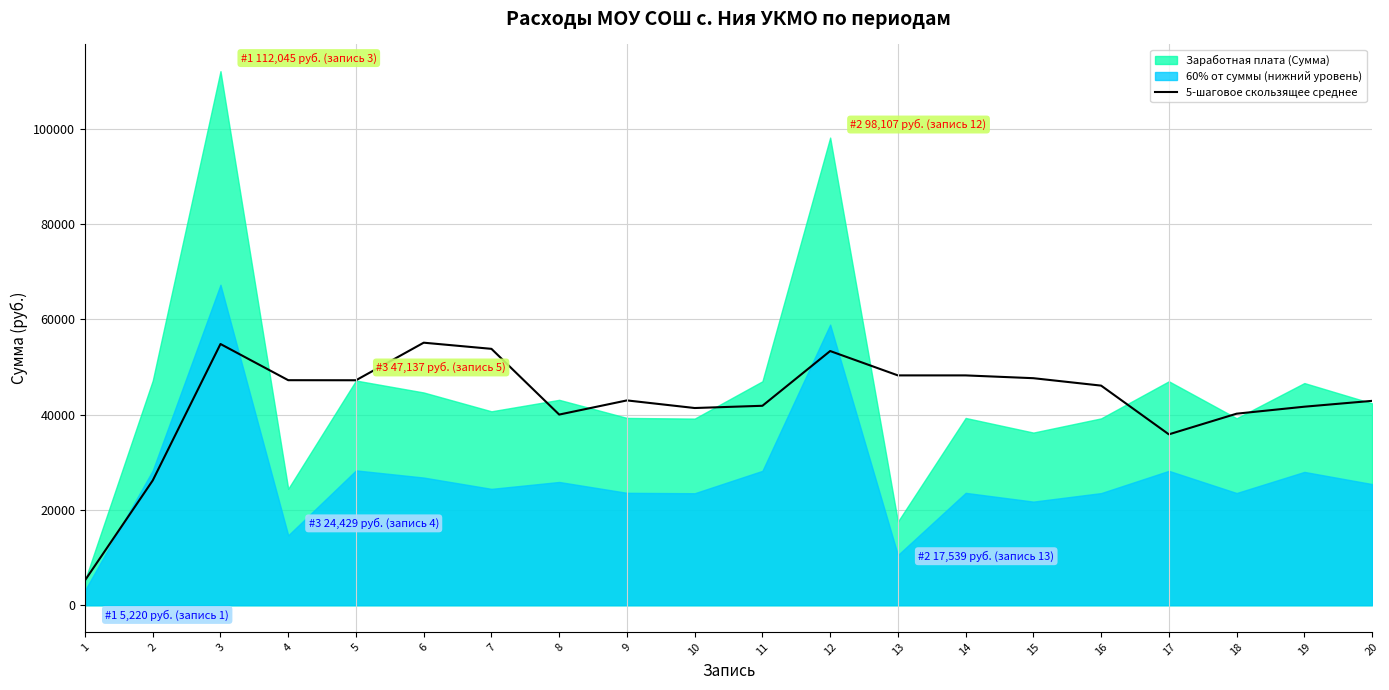

What is the highest value of the 5-шаговое скользящее среднее series?

55074.9